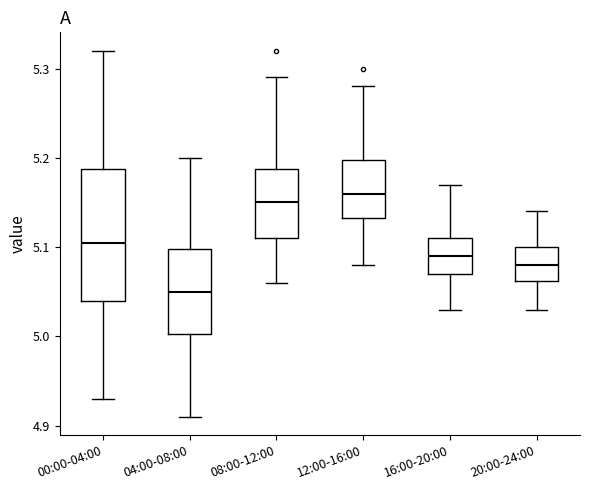

Reading left to right, transcribe this box plot: for each box, give where its median line is, the range the box spans, and where its two whiskers end, as read against the y-axis. The values are not printed on the chart, so give them approximately, as read against the axis.

00:00-04:00: median 5.11, box 5.04 to 5.19, whiskers 4.93 to 5.32
04:00-08:00: median 5.05, box 5.00 to 5.10, whiskers 4.91 to 5.20
08:00-12:00: median 5.15, box 5.11 to 5.19, whiskers 5.06 to 5.29
12:00-16:00: median 5.16, box 5.13 to 5.20, whiskers 5.08 to 5.28
16:00-20:00: median 5.09, box 5.07 to 5.11, whiskers 5.03 to 5.17
20:00-24:00: median 5.08, box 5.06 to 5.10, whiskers 5.03 to 5.14